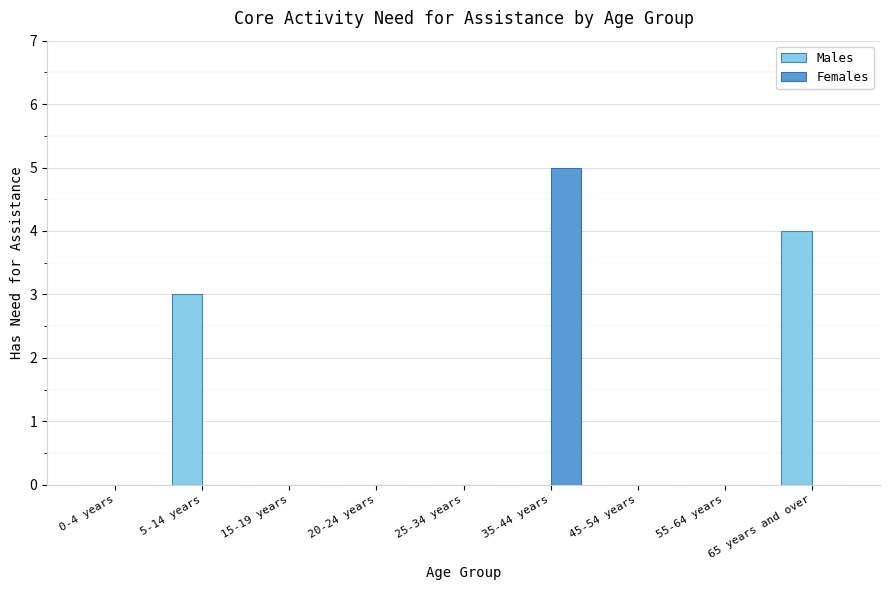

At which label is Males closest to 2?

5-14 years